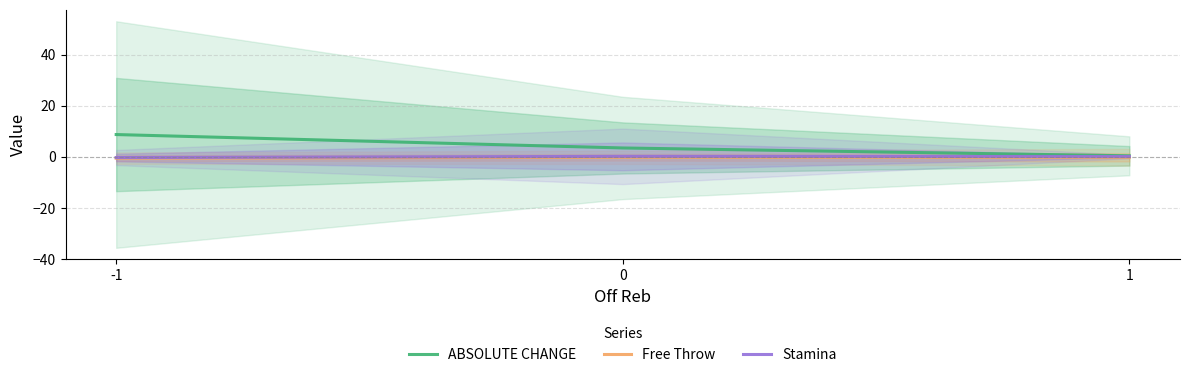

What is the difference between the highest and lowest values at 1?

0.6